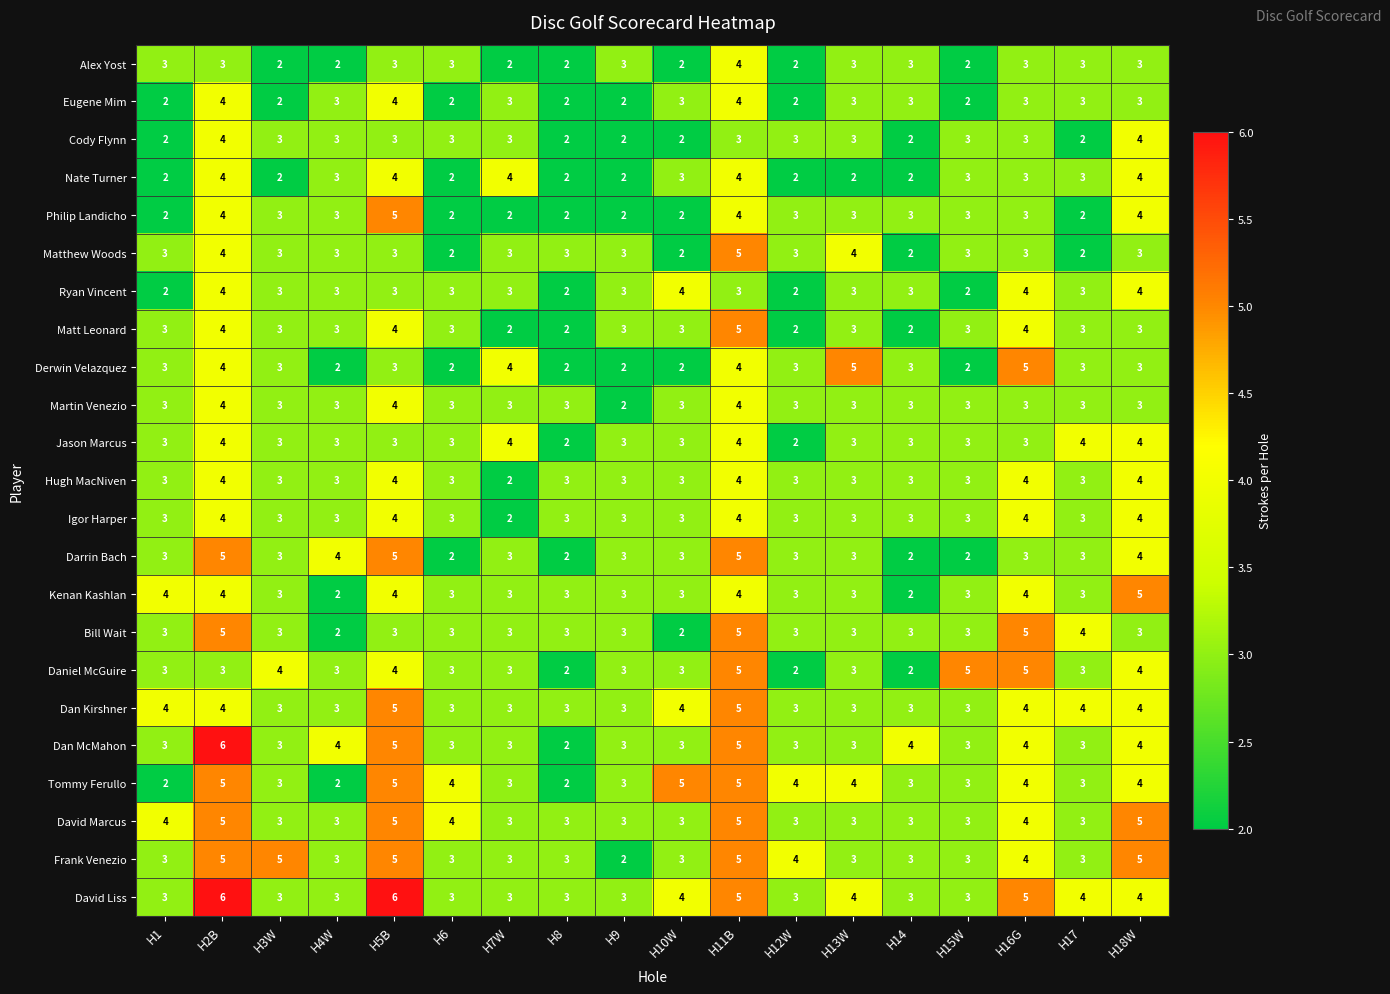

Which series changed the most between H1 and H3W?

Frank Venezio